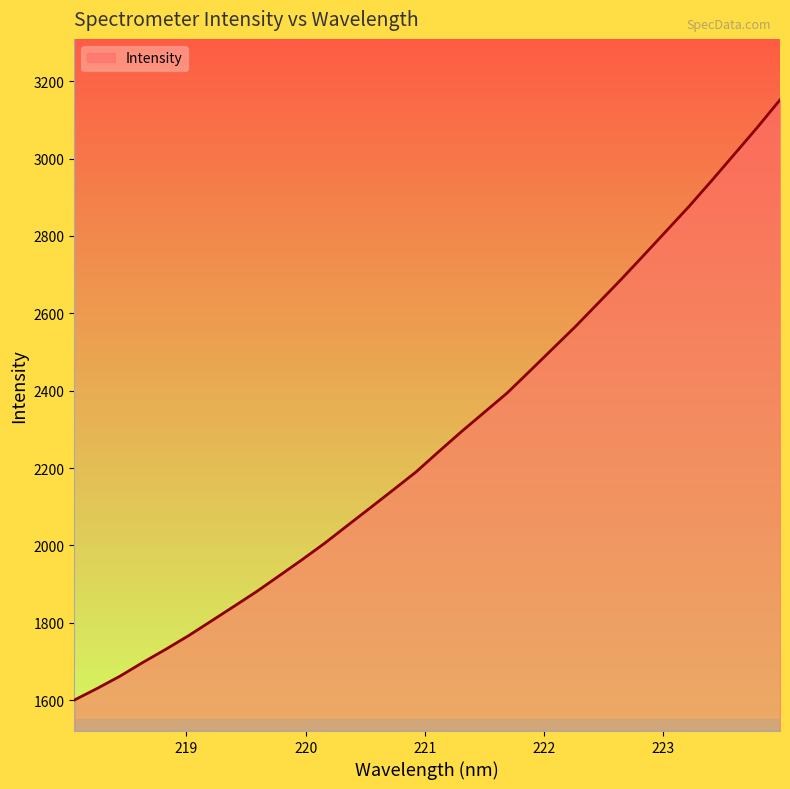

What is the difference between the maximum and minimum values?

1551.6